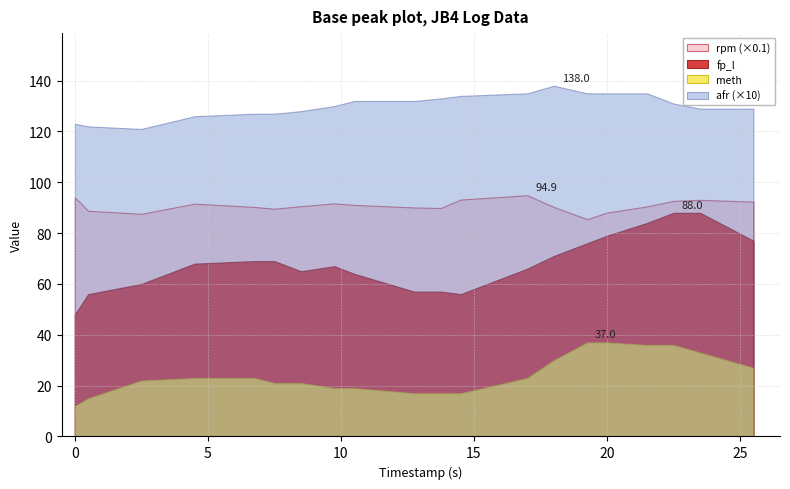

Reading left to right, list all the values displayed in this chart.

rpm: 0.0=941.0	0.5=888.0	2.5=876.0	4.5=916.0	6.75=903.0	7.5=896.0	8.5=906.0	9.75=917.0	10.5=911.0	12.75=901.0	13.75=899.0	14.5=932.0	17.0=949.0	18.0=903.0	19.25=855.0	20.0=881.0	21.5=905.0	22.5=927.0	23.5=931.0	25.5=924.0
fp_l: 0.0=48.0	0.5=56.0	2.5=60.0	4.5=68.0	6.75=69.0	7.5=69.0	8.5=65.0	9.75=67.0	10.5=64.0	12.75=57.0	13.75=57.0	14.5=56.0	17.0=66.0	18.0=71.0	19.25=76.0	20.0=79.0	21.5=84.0	22.5=88.0	23.5=88.0	25.5=77.0
meth: 0.0=12.0	0.5=15.0	2.5=22.0	4.5=23.0	6.75=23.0	7.5=21.0	8.5=21.0	9.75=19.0	10.5=19.0	12.75=17.0	13.75=17.0	14.5=17.0	17.0=23.0	18.0=30.0	19.25=37.0	20.0=37.0	21.5=36.0	22.5=36.0	23.5=33.0	25.5=27.0
afr: 0.0=12.3	0.5=12.2	2.5=12.1	4.5=12.6	6.75=12.7	7.5=12.7	8.5=12.8	9.75=13.0	10.5=13.2	12.75=13.2	13.75=13.3	14.5=13.4	17.0=13.5	18.0=13.8	19.25=13.5	20.0=13.5	21.5=13.5	22.5=13.1	23.5=12.9	25.5=12.9